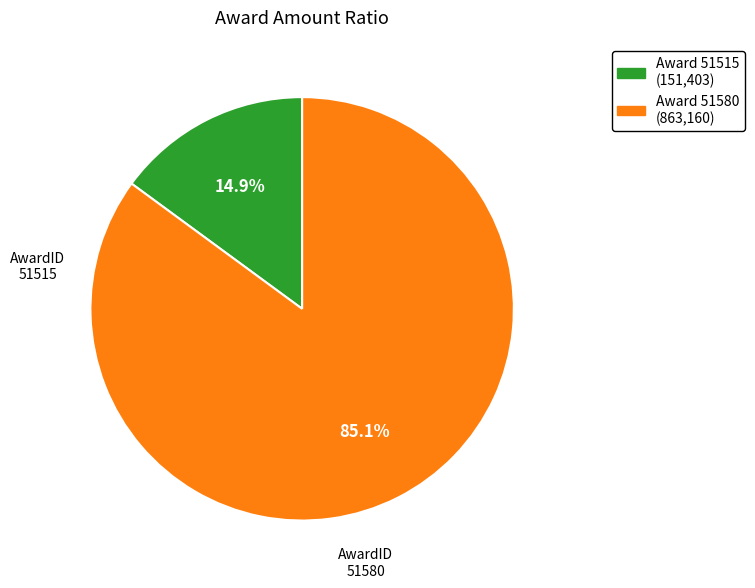

Is there a majority slice in this chart?

Yes